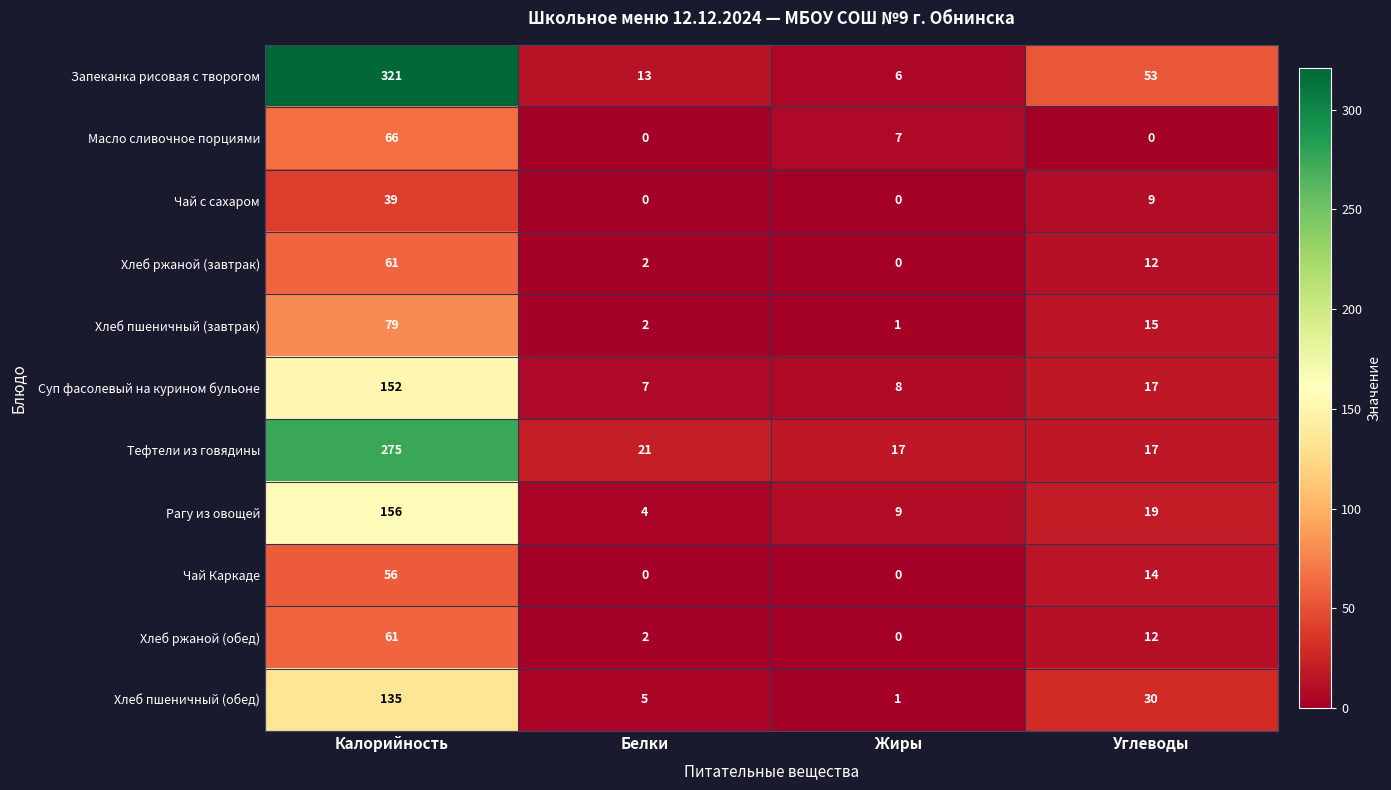

Is it true that Чай с сахаром equals 22 at Белки?

False